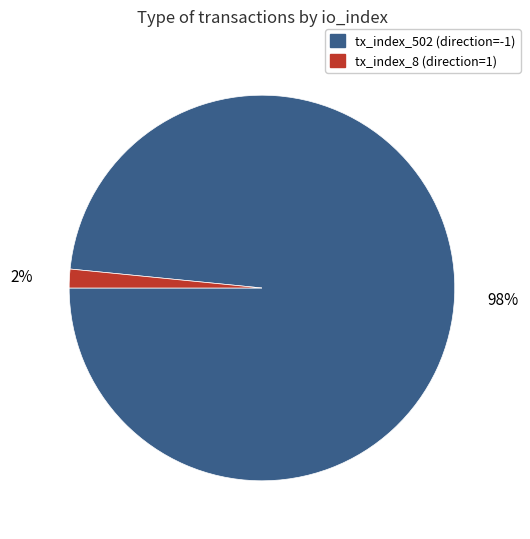

Which slice is the smallest?

tx_index_8